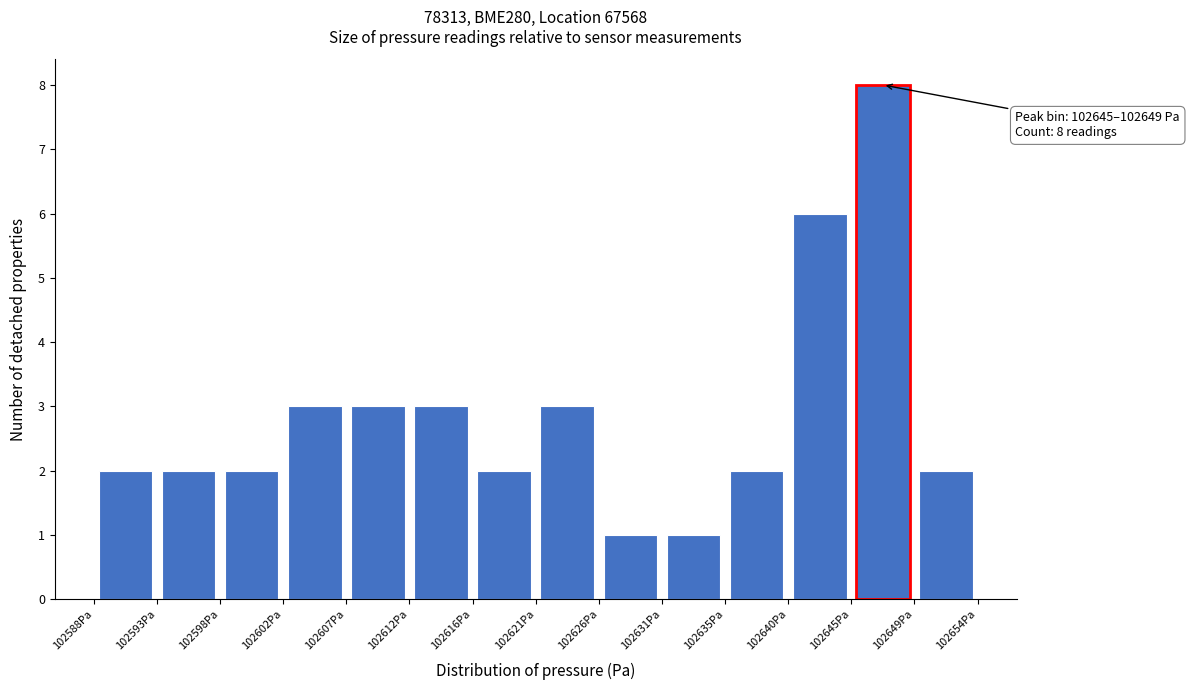

Over which range of the x-axis is the bar tallest?

102645.0 to 102649.5